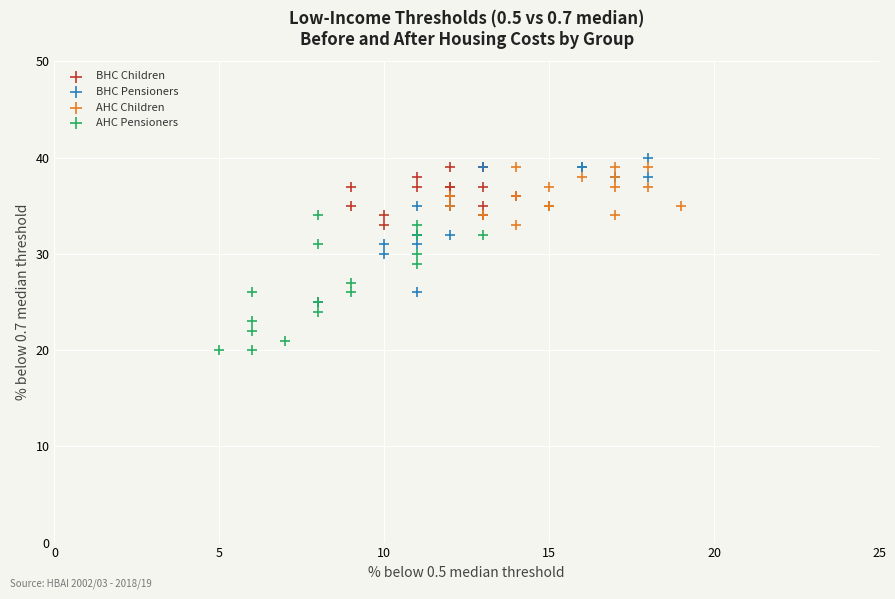

Which series has the largest Y range (max minus min)?

BHC Pensioners